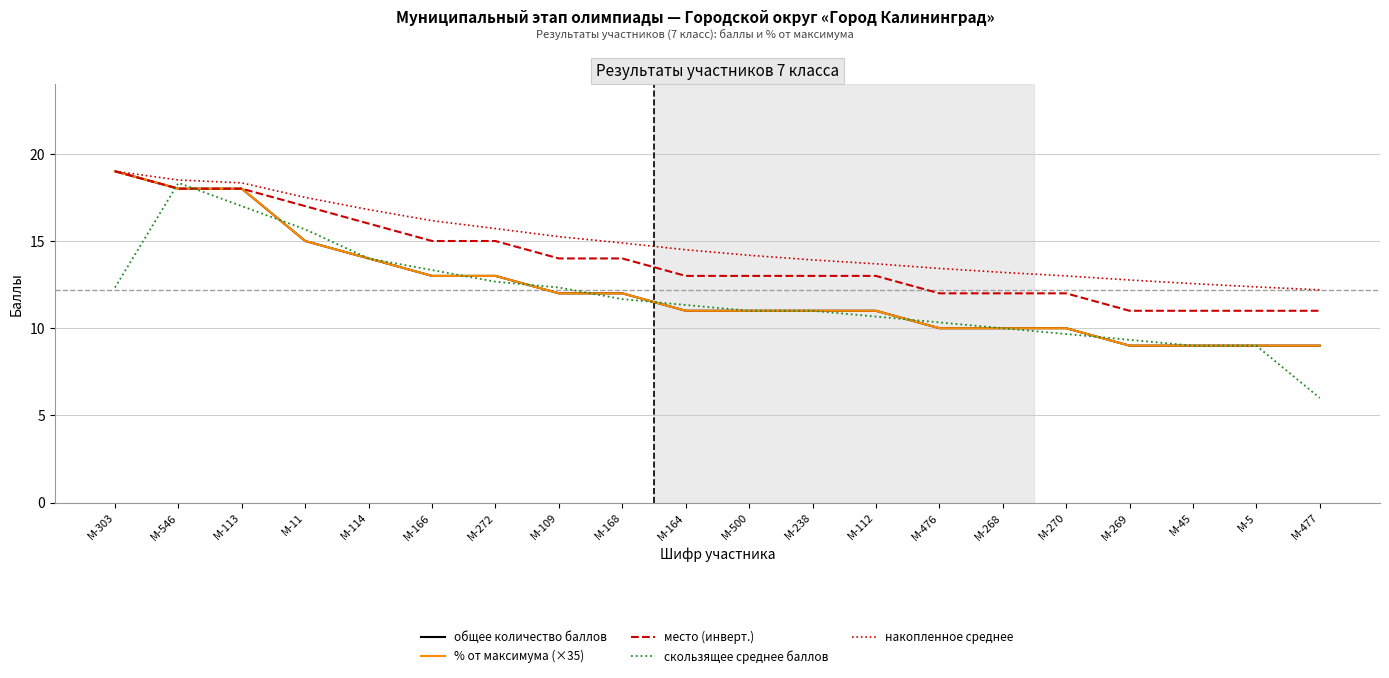

Does the chart have visible grid lines?

Yes